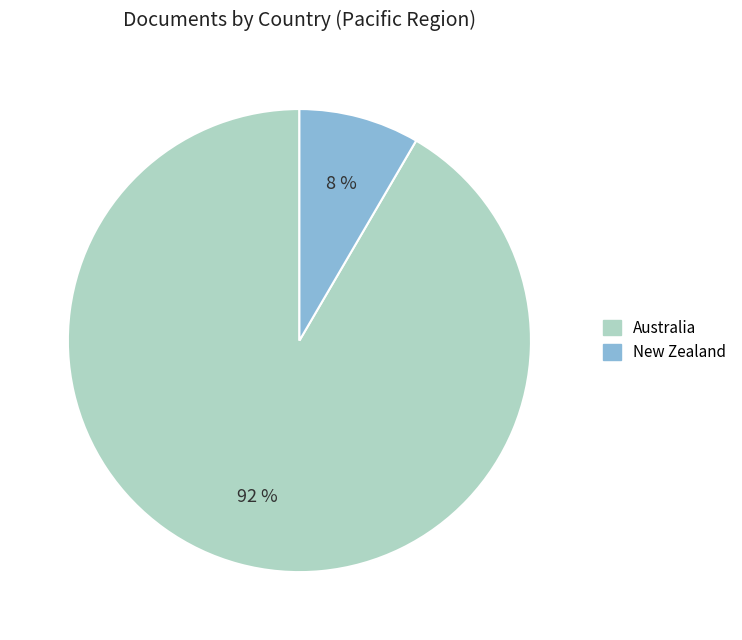

True or false: Australia accounts for 79% of the total.

False